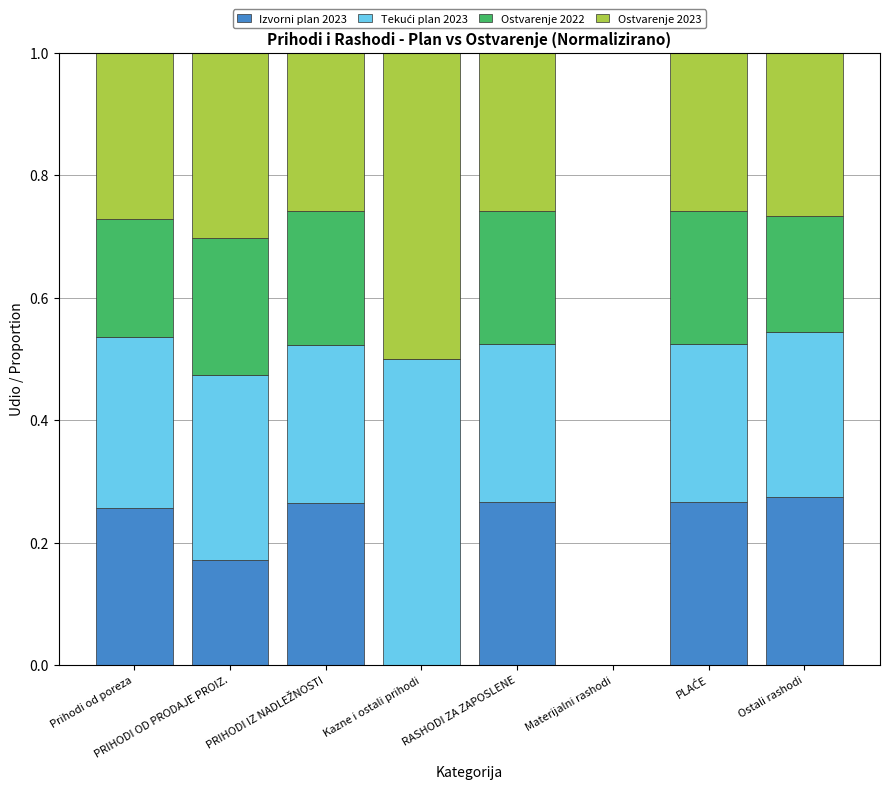

The value of Izvorni plan 2023 at RASHODI ZA ZAPOSLENE is 0.3. True or false?

True